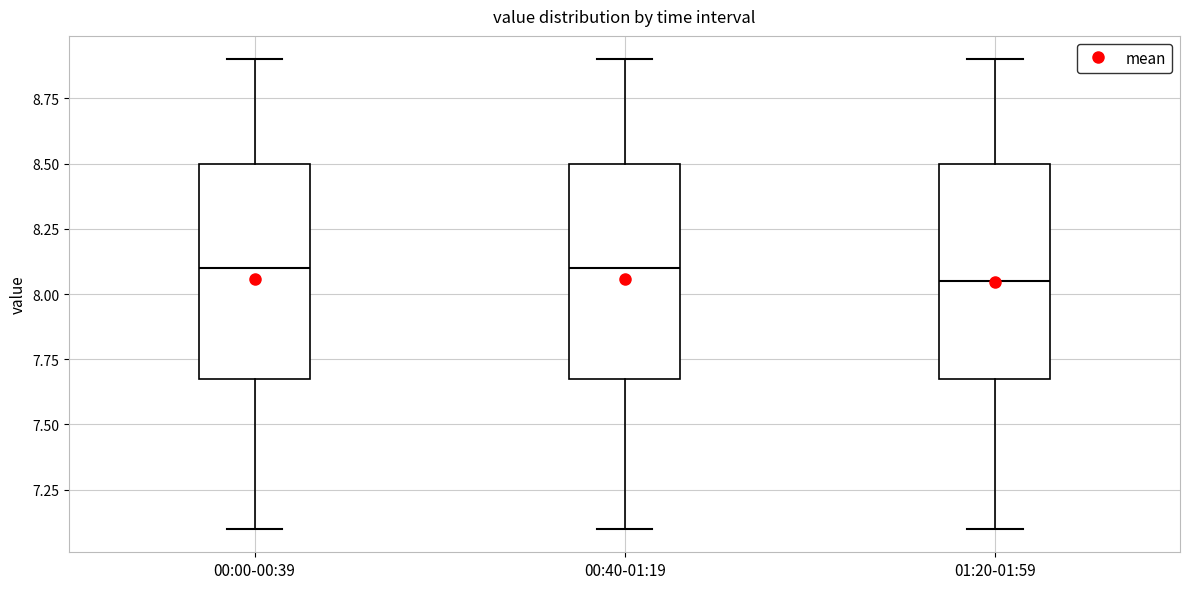

Where is the upper edge of the box for 01:20-01:59 on the y-axis? The values are not printed on the chart, so give them approximately, as read against the axis.

8.50